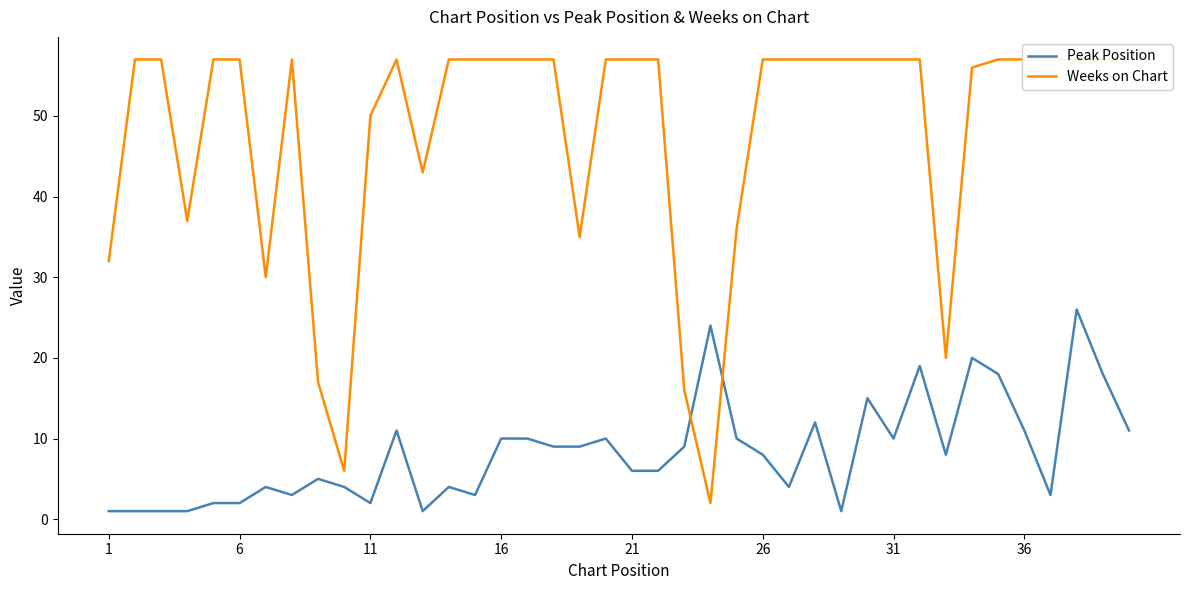

Which series has the widest spread of values?

Weeks on Chart